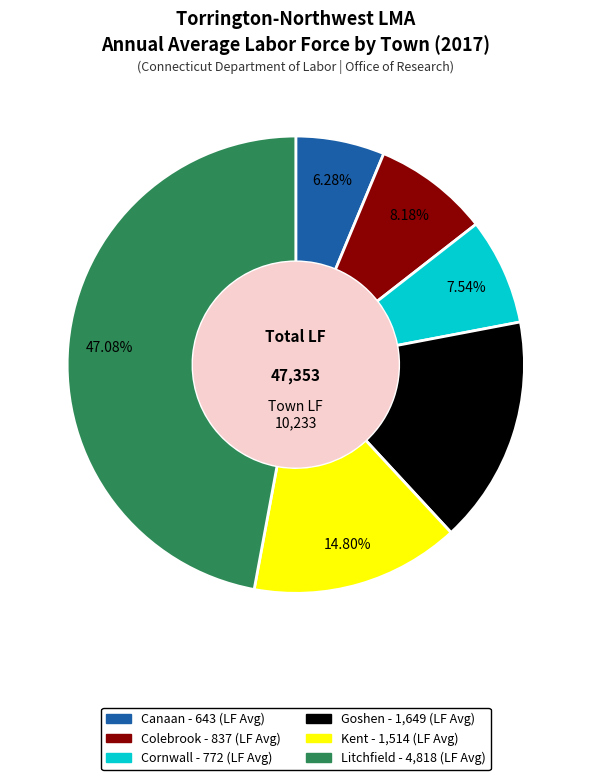

Is there a majority slice in this chart?

No